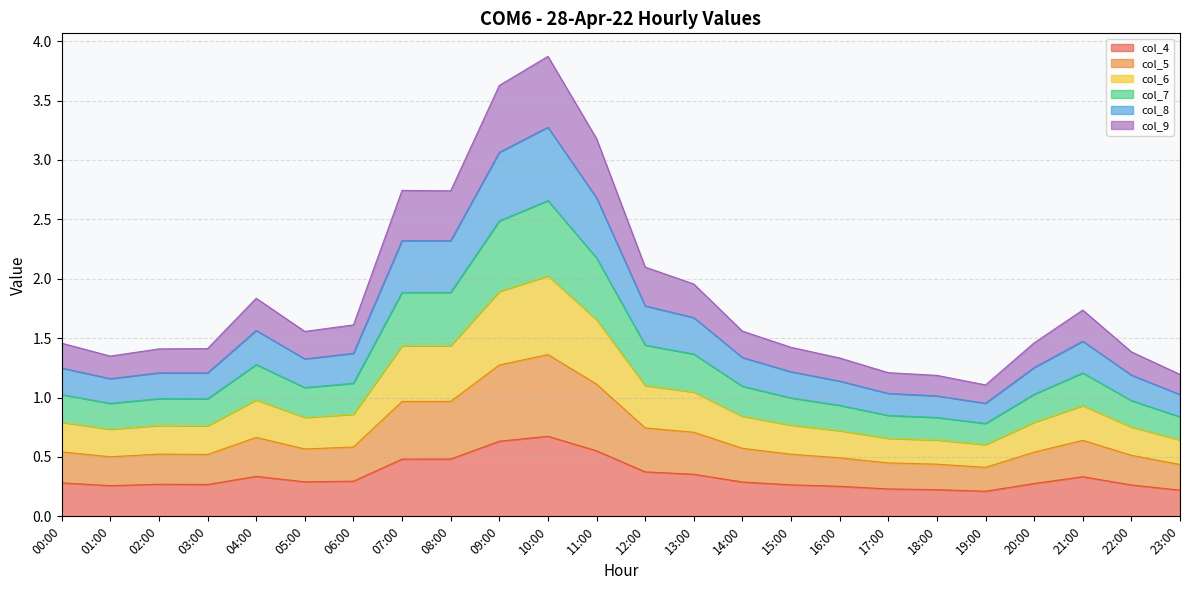

The col_4 series shows 0.5 at 04:00. True or false?

False